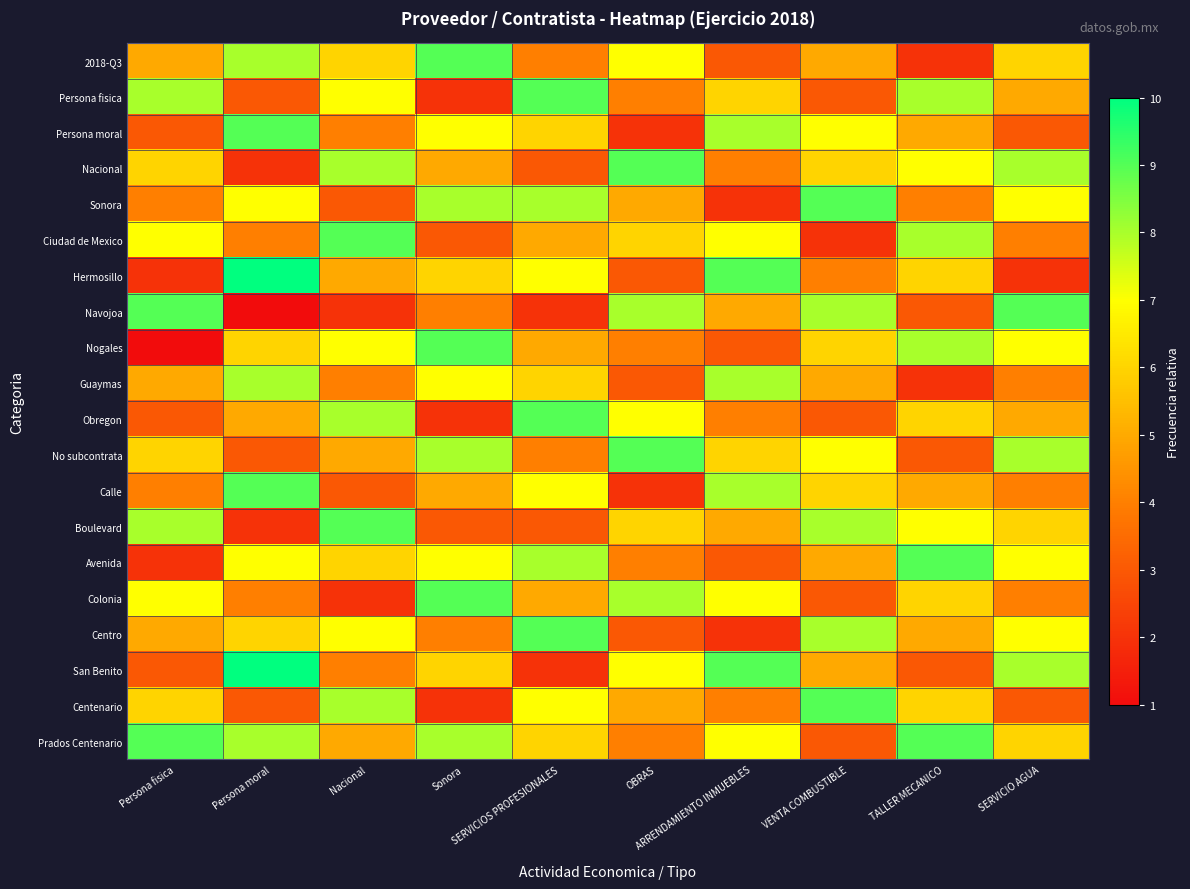

Which series changed the most between ARRENDAMIENTO INMUEBLES and VENTA COMBUSTIBLE?

Sonora